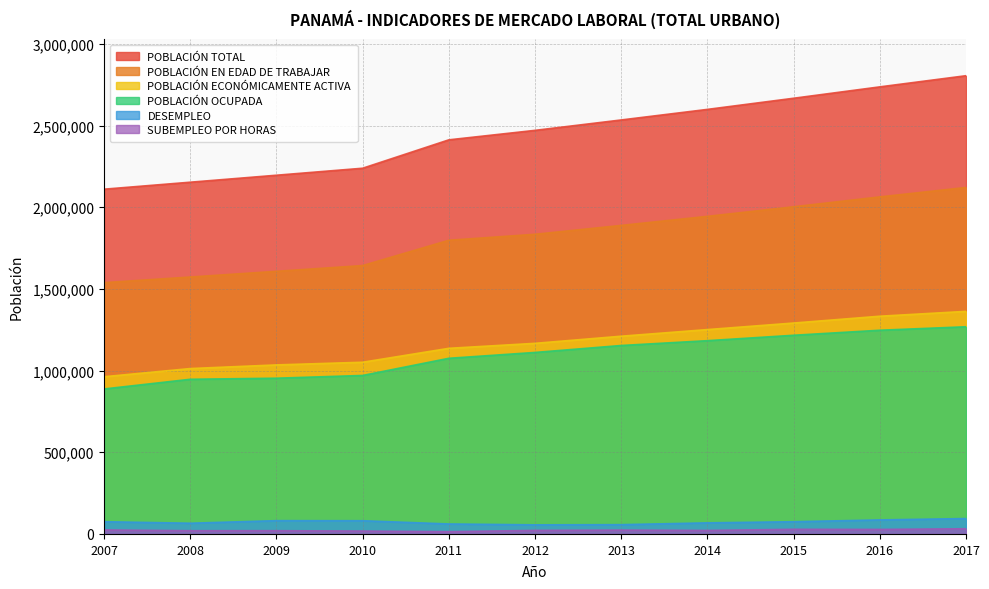

What is the sum of all POBLACIÓN ECONÓMICAMENTE ACTIVA values?

12810432